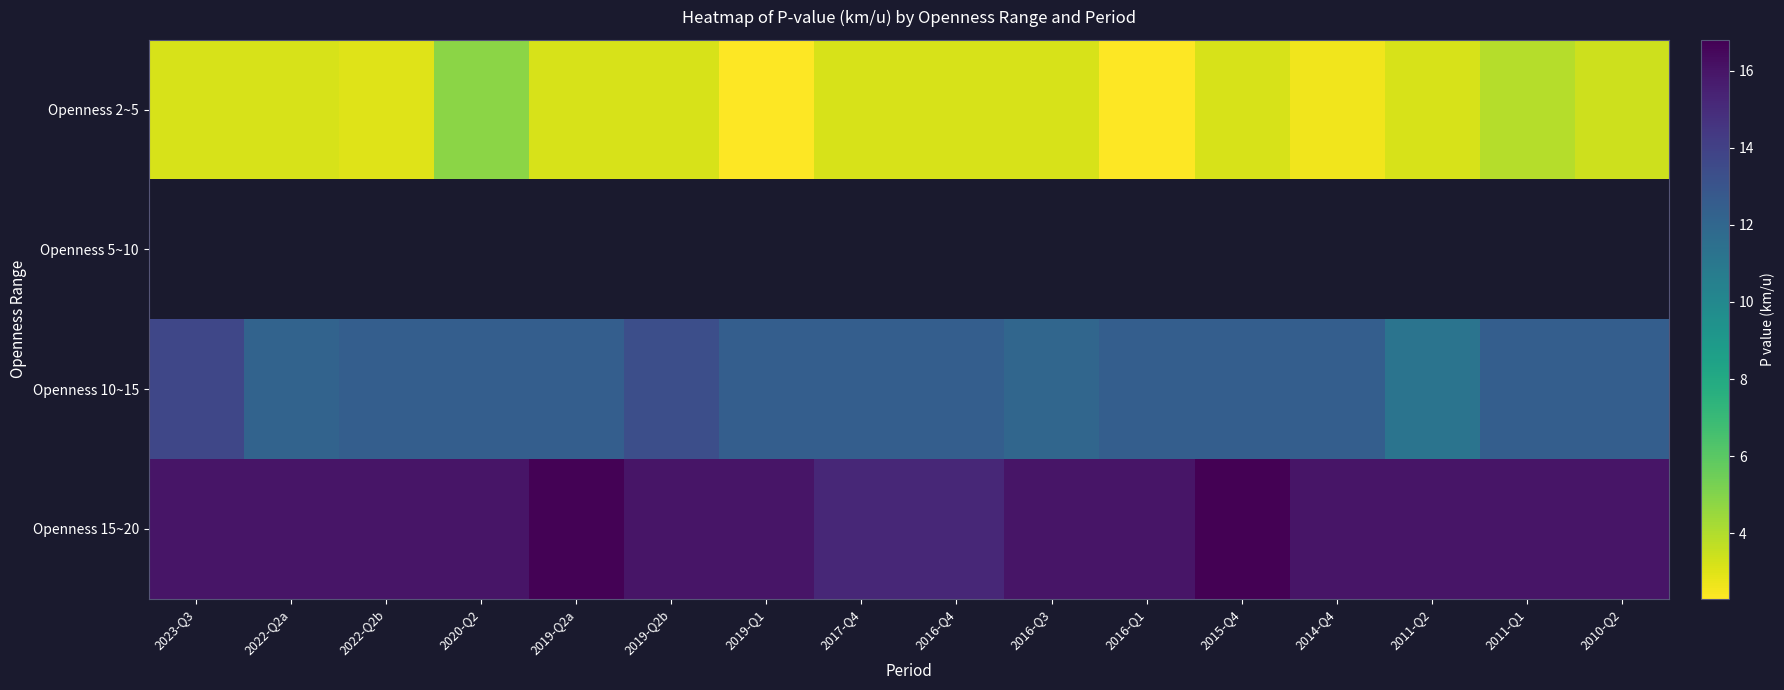

Which series has the largest range (max minus min)?

Openness 2~5